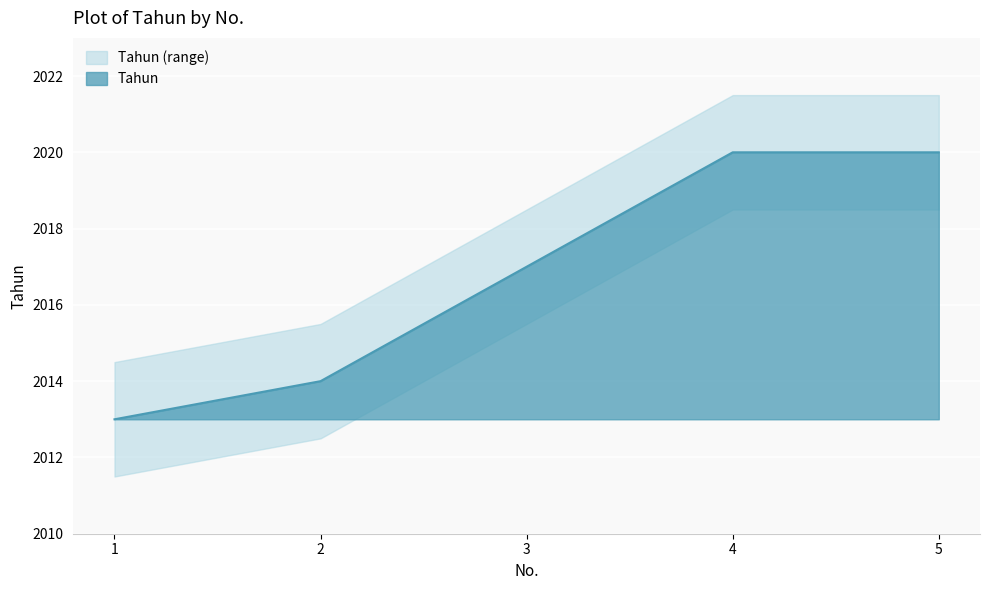

Is it true that the value at 3 is 1041?

False